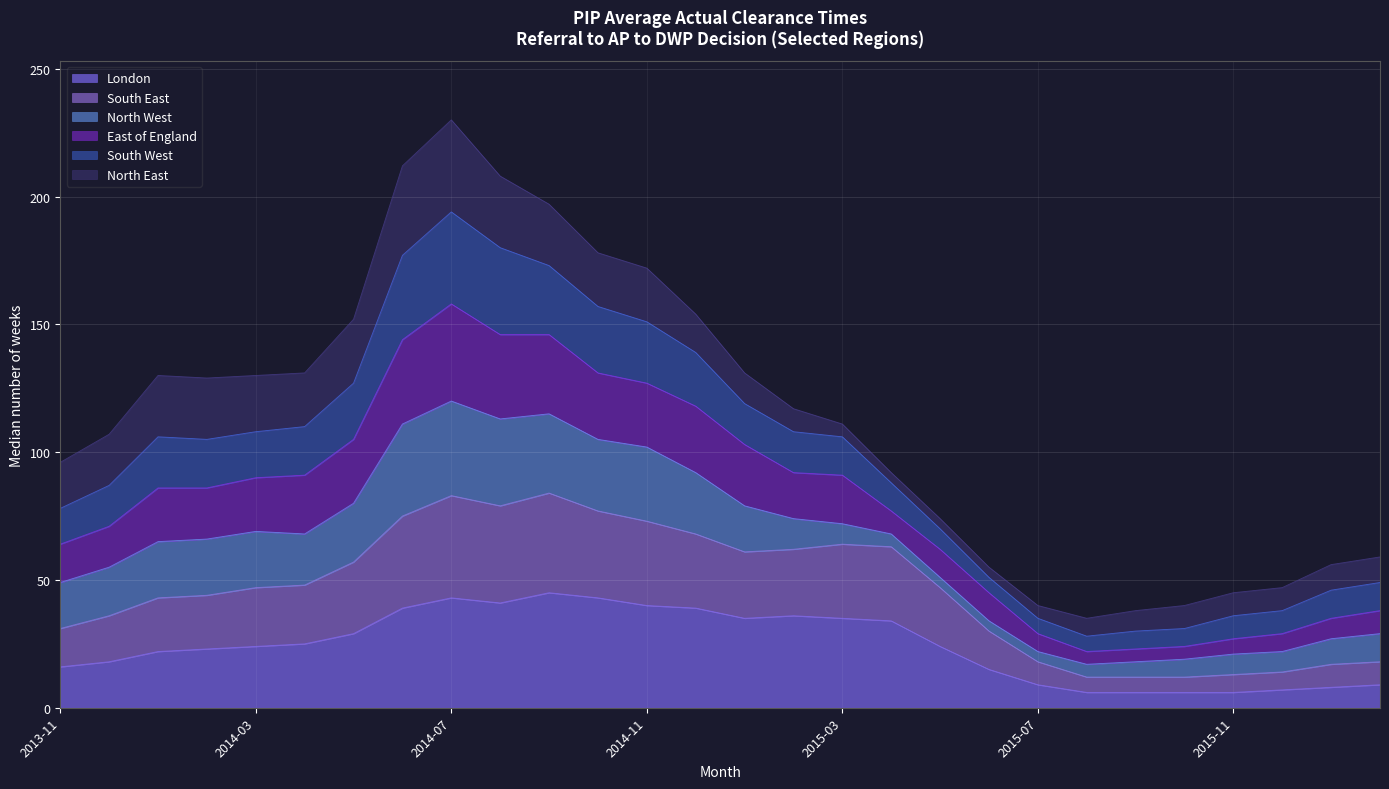

At how many categories does at least one series exceed 109?

15